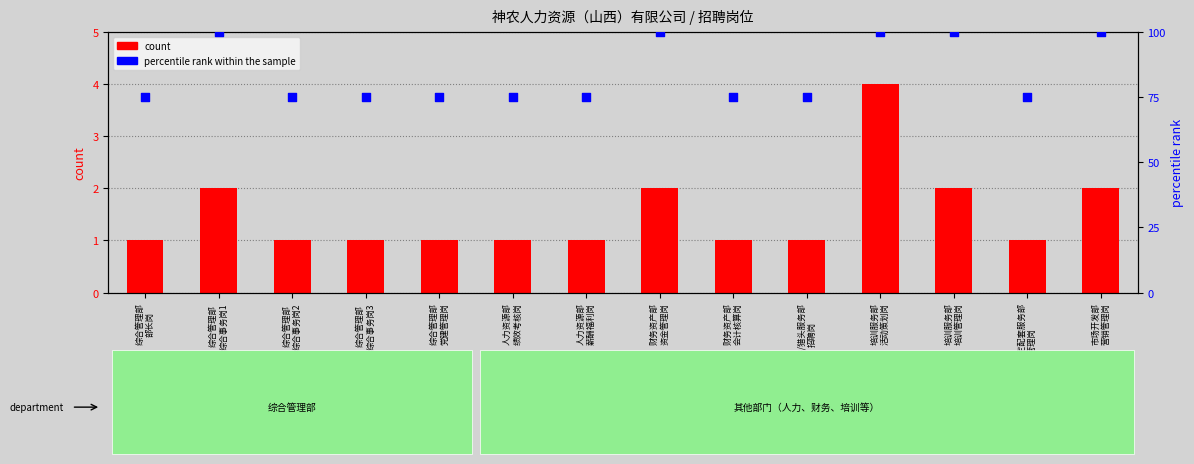

Which series has the largest total across all categories?

percentile rank within the sample